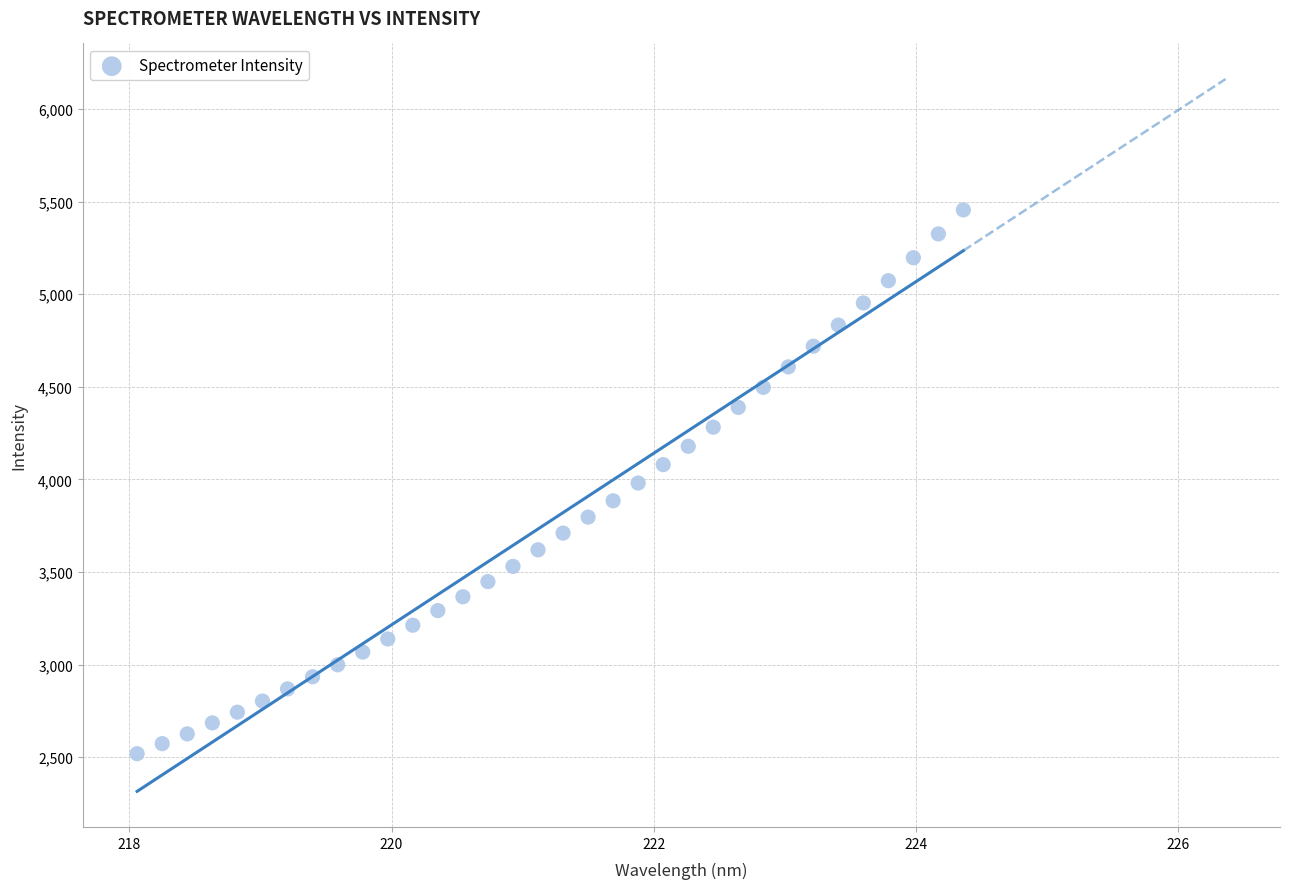

What is the range of X values (max minus min)?

6.3